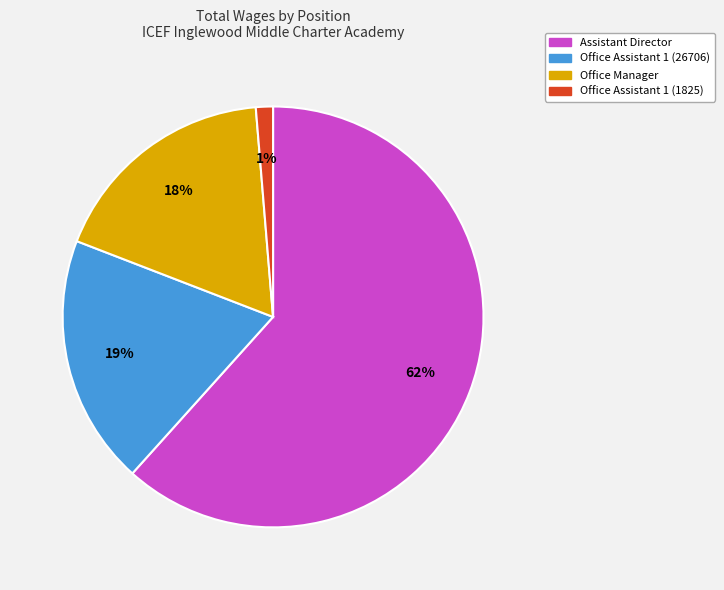

How many slices are in this pie chart?

4